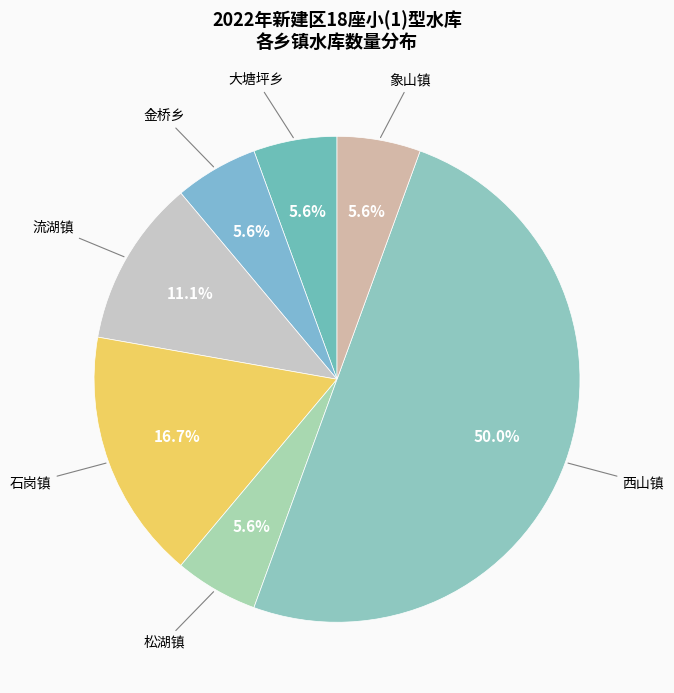

What portion of the pie excludes 松湖镇?

94.4%